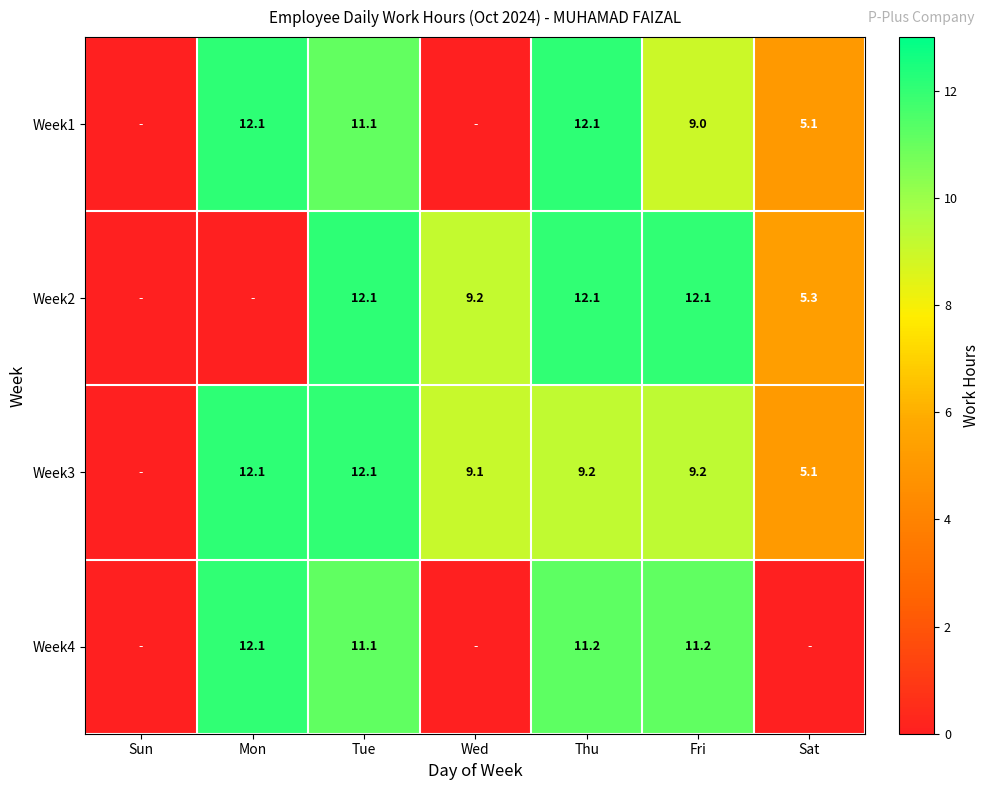

At Fri, list the series in order from largest to smallest.

Week2, Week4, Week3, Week1